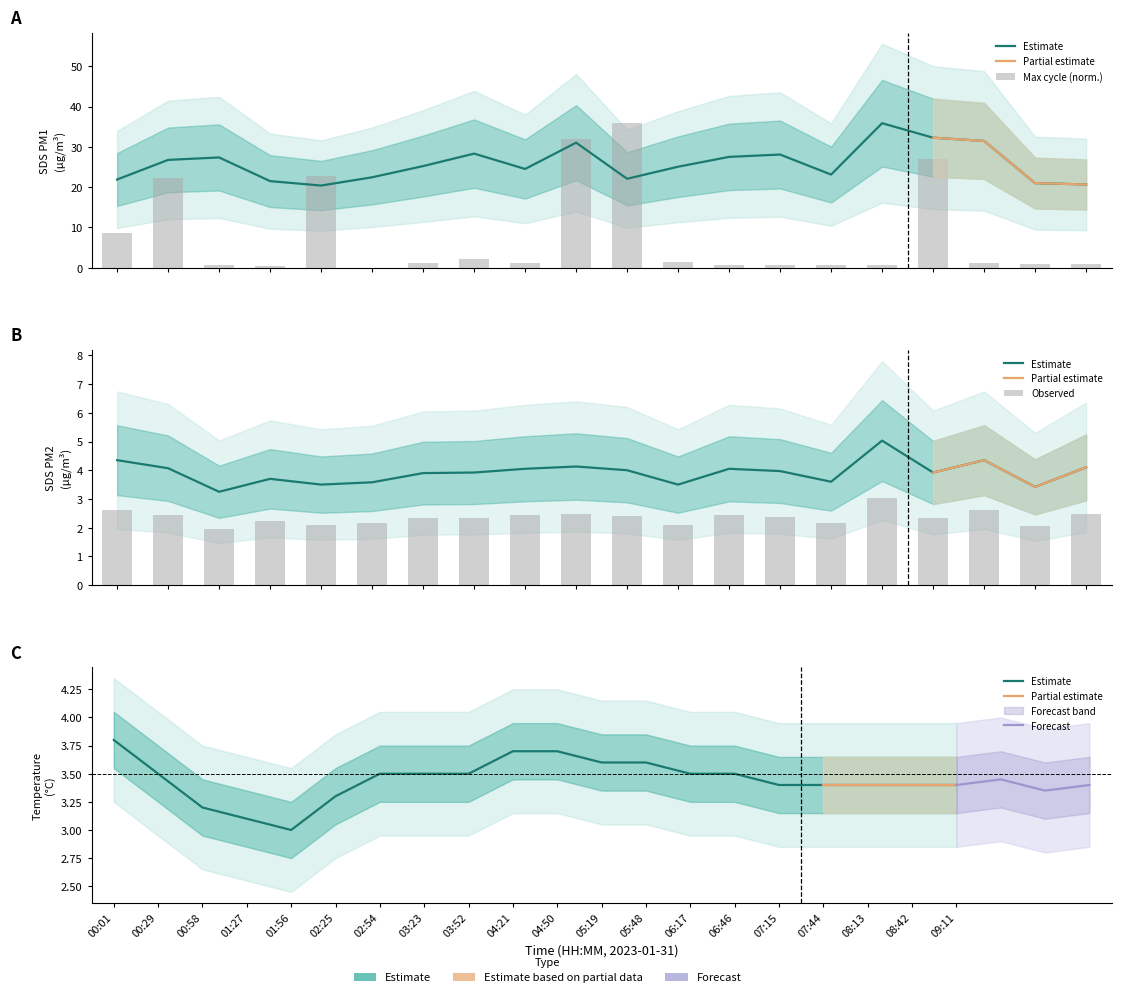

At how many categories does at least one series exceed 15?

20